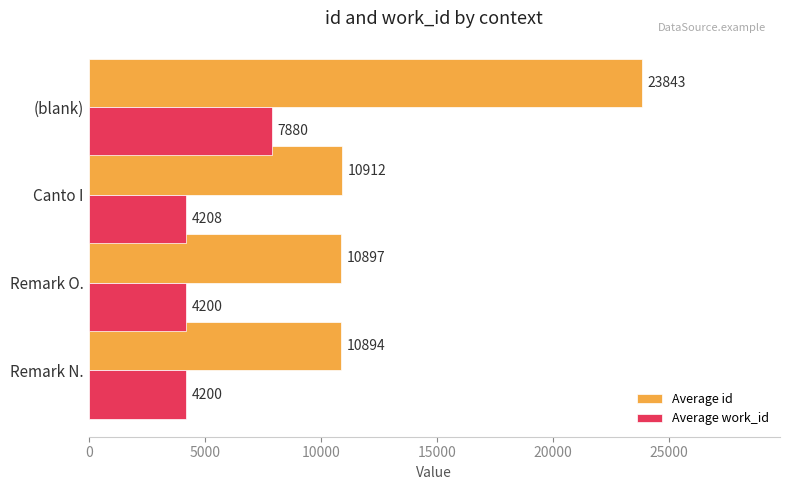

What is the sum of all Average work_id values?

20488